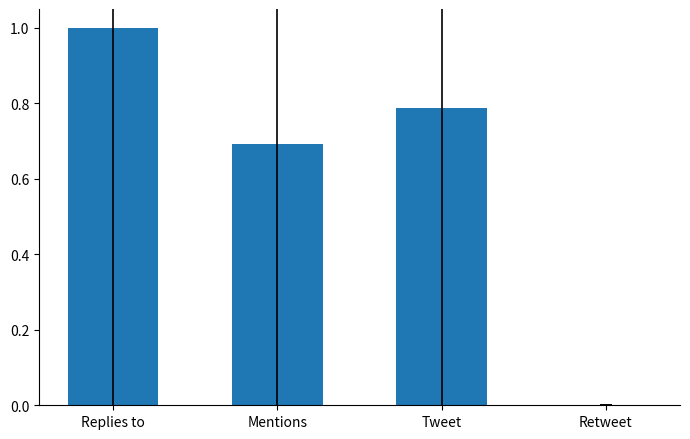

The chart shows a value of 1.0 at Replies to. True or false?

True